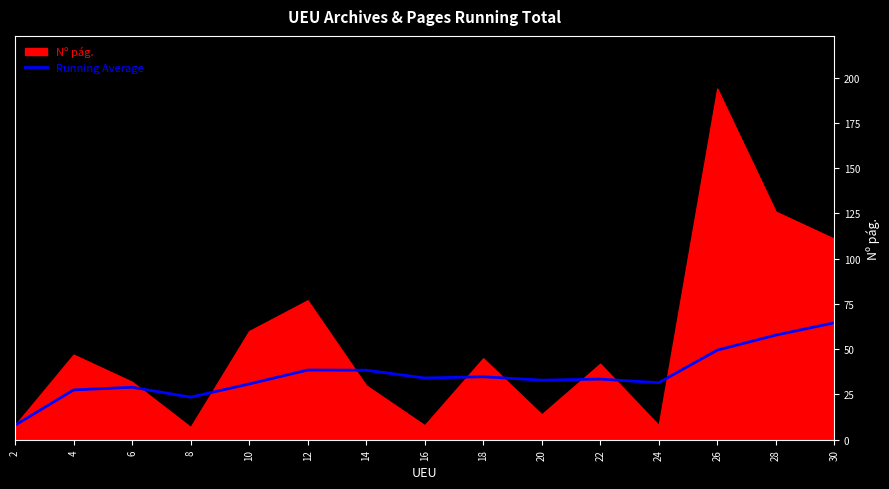

What is the difference between the values at 8 and 12?

15.0